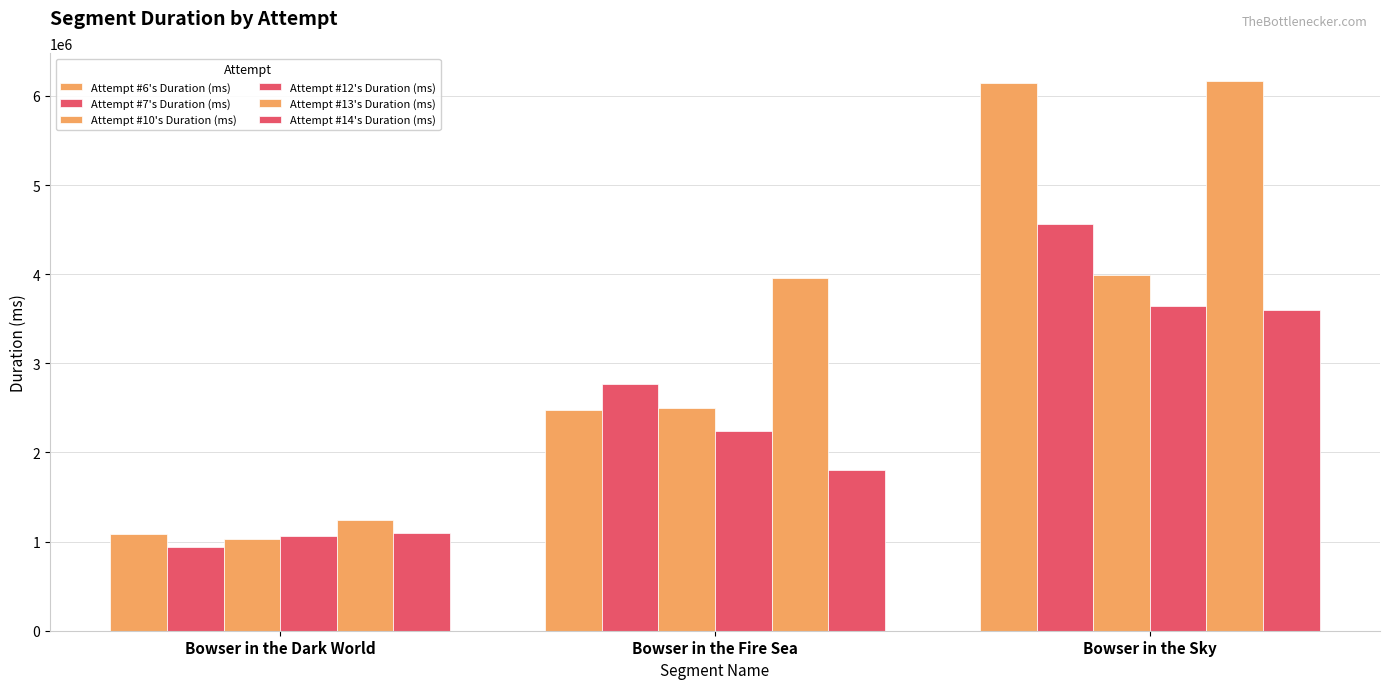

How many series are shown in this chart?

6